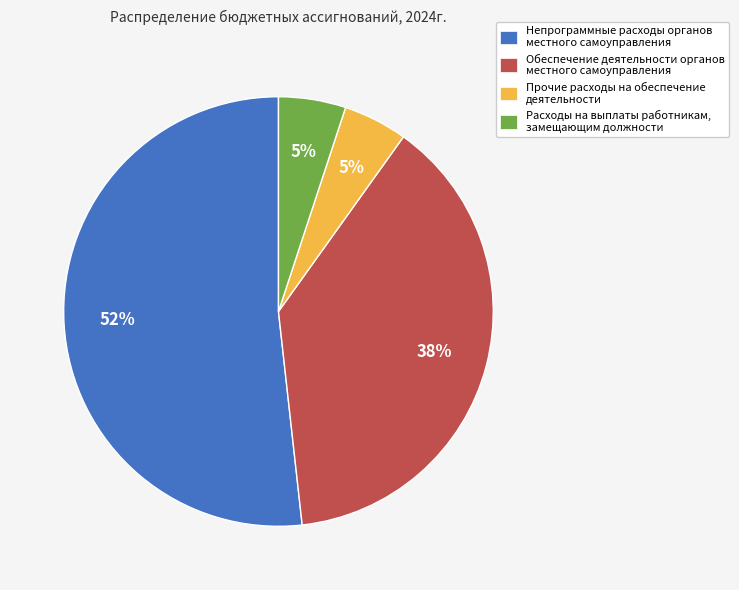

To the nearest percent, what is the difference between the Прочие расходы на обеспечение деятельности and Непрограммные расходы органов местного самоуправления slice percentages?

47%